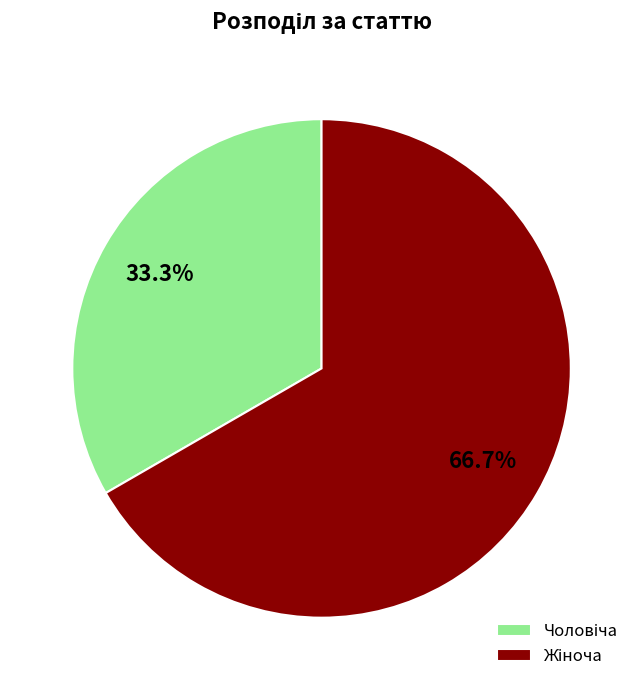

Does any single category account for the majority?

Yes